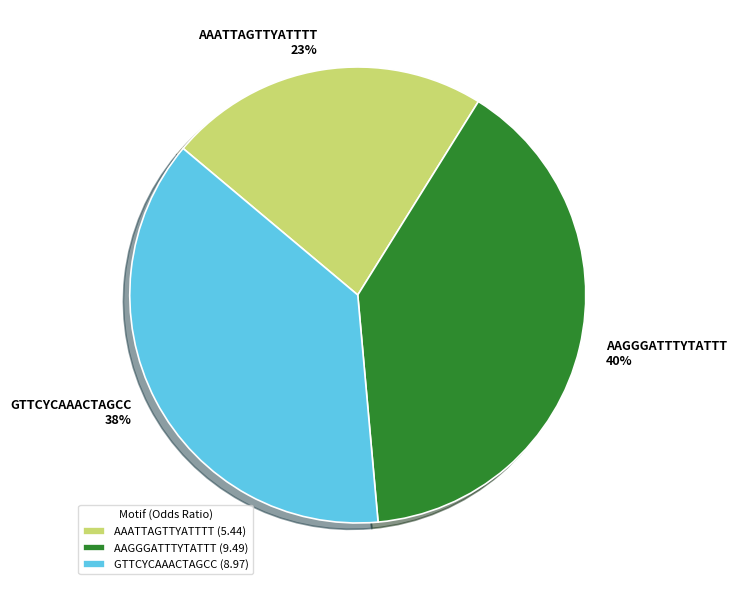

True or false: GTTCYCAAACTAGCC accounts for 38% of the total.

True